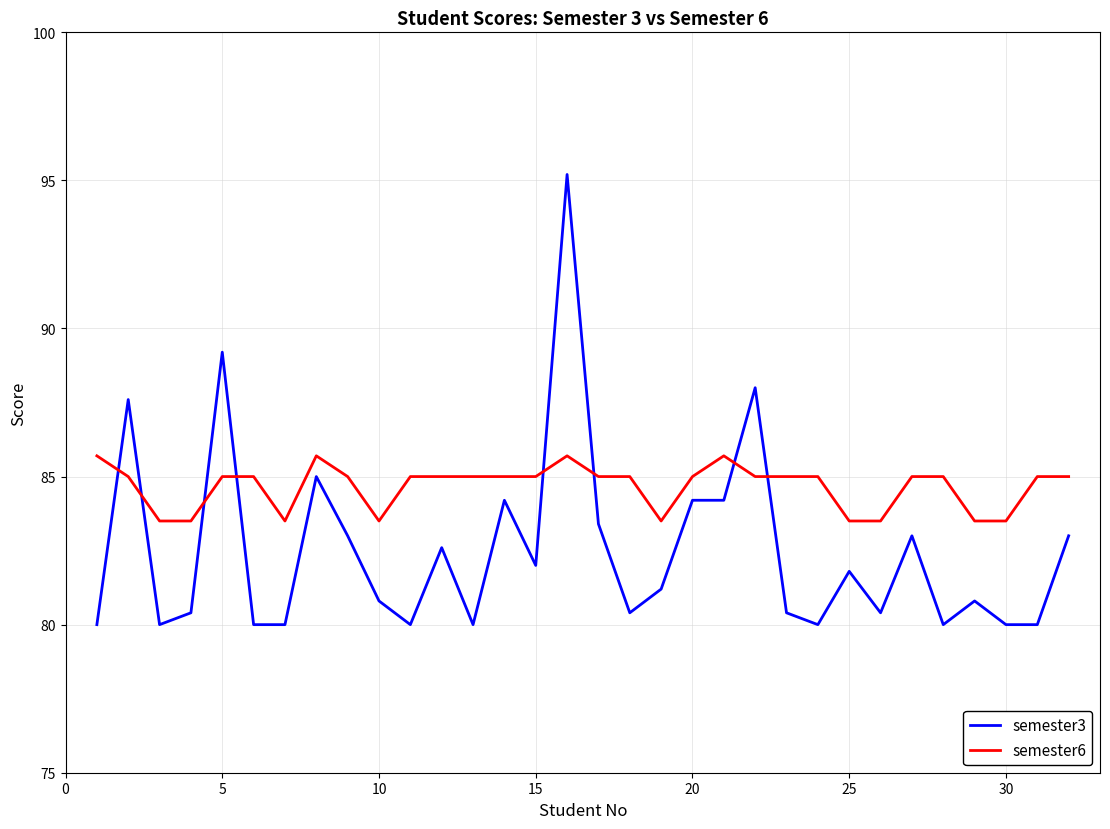

Rank the series by their average value, from highest to lowest.

semester6, semester3